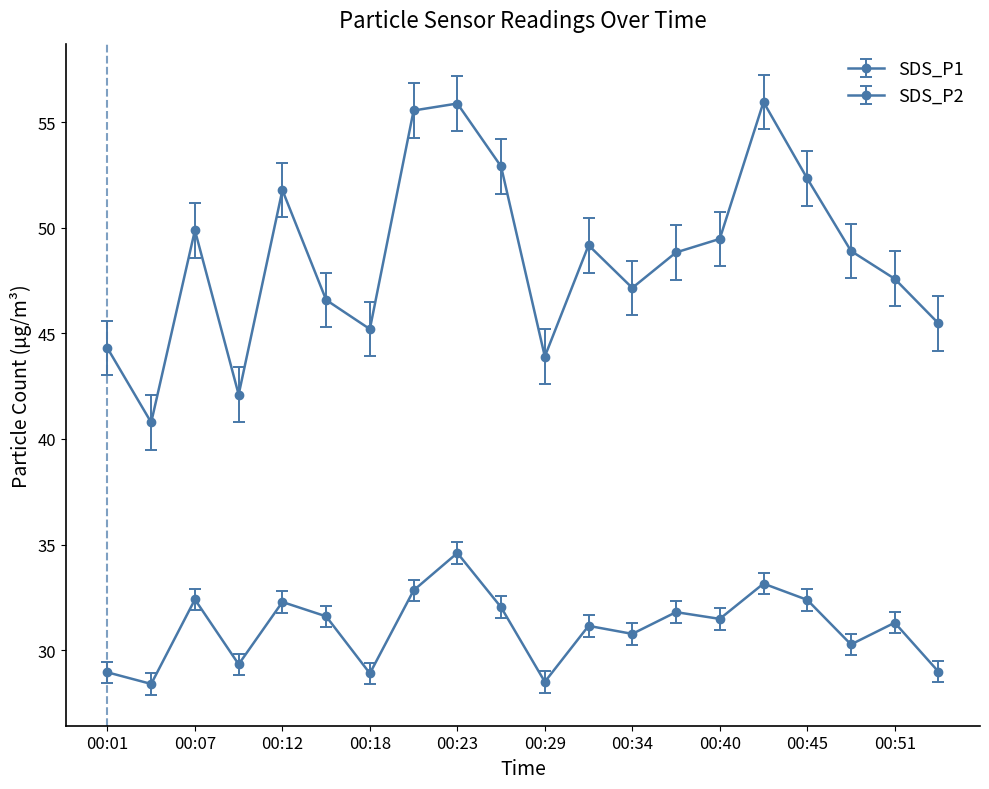

Which series has the largest range (max minus min)?

SDS_P1